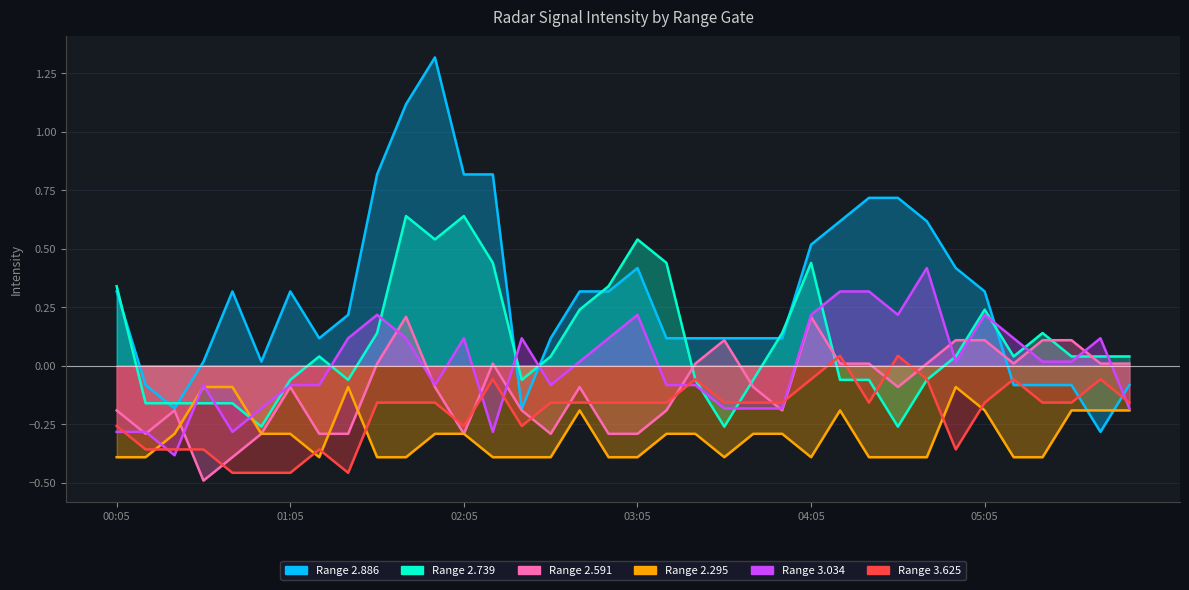

How many lines are shown in the chart?

6